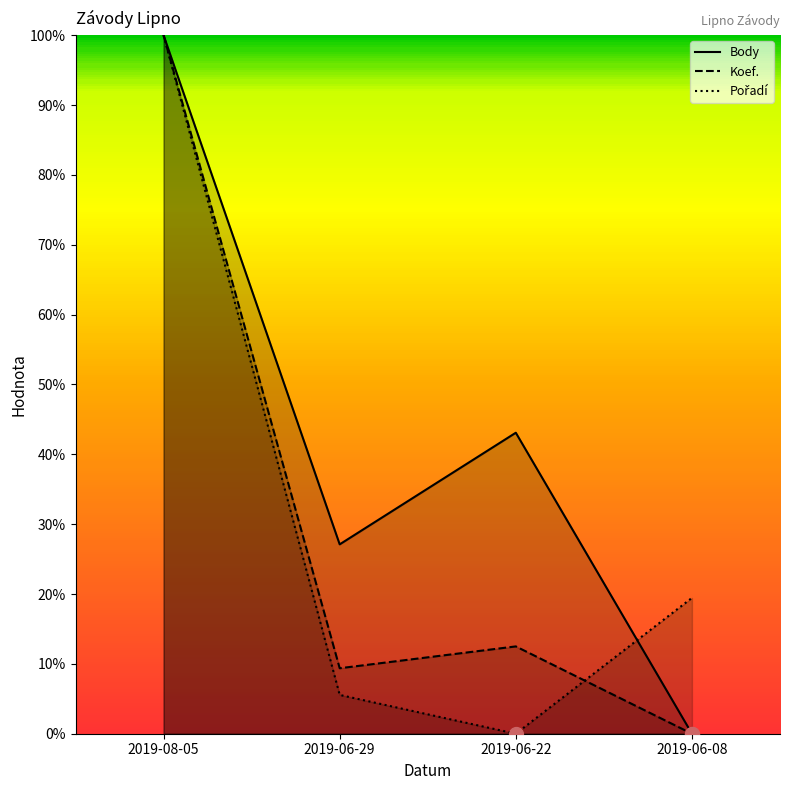

Reading left to right, what are all the values shown in this chart?

Body: 2019-08-05=1.0	2019-06-29=0.3	2019-06-22=0.4	2019-06-08=0.0
Koef.: 2019-08-05=1.0	2019-06-29=0.1	2019-06-22=0.1	2019-06-08=0.0
Pořadí: 2019-08-05=1.0	2019-06-29=0.1	2019-06-22=0.0	2019-06-08=0.2